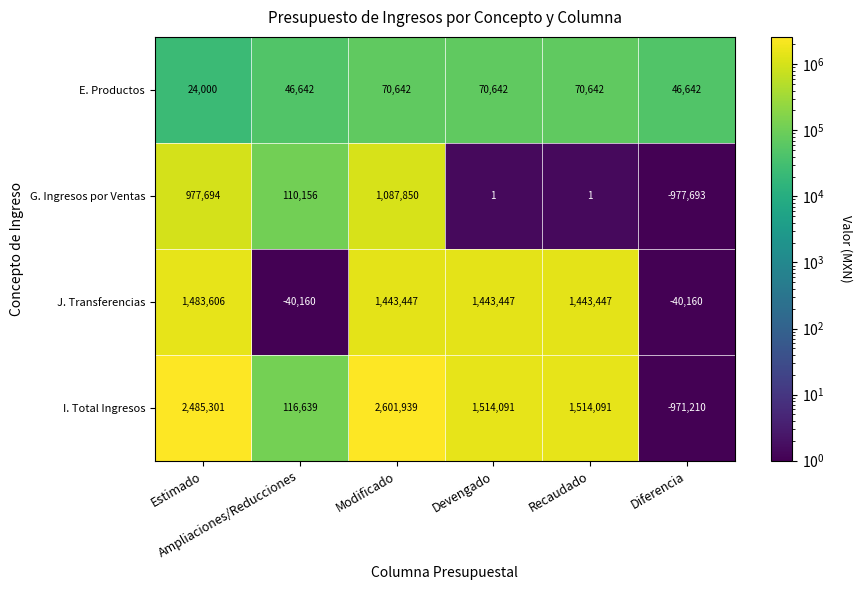

What is the smallest value displayed?

-977693